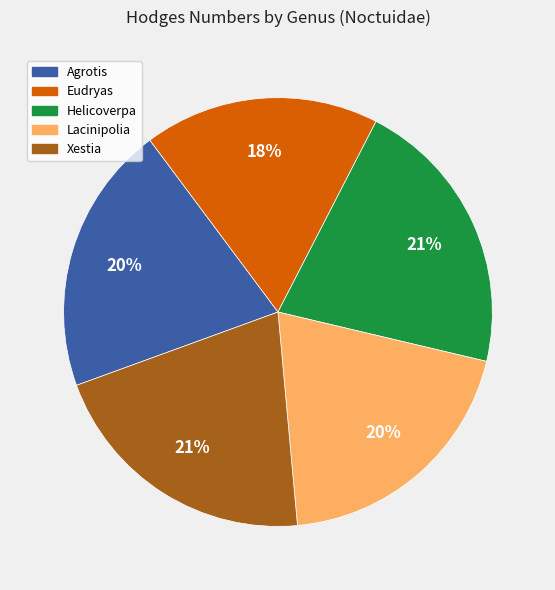

Count the number of slices in the pie.

5